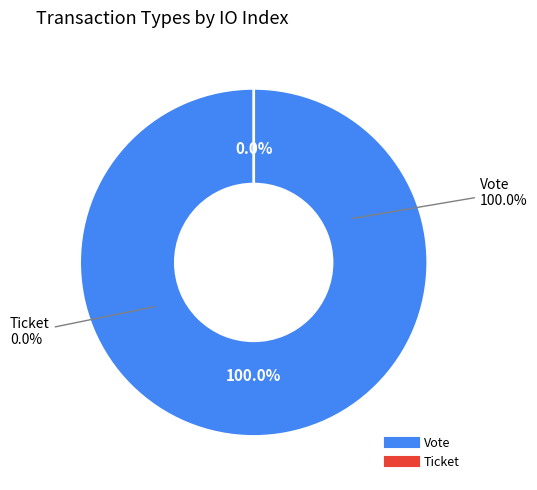

How many segments does this pie chart have?

2